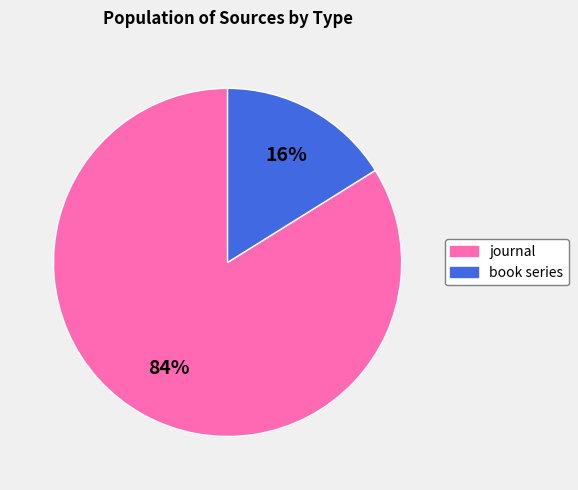

The book series slice represents 16% of the pie. True or false?

True